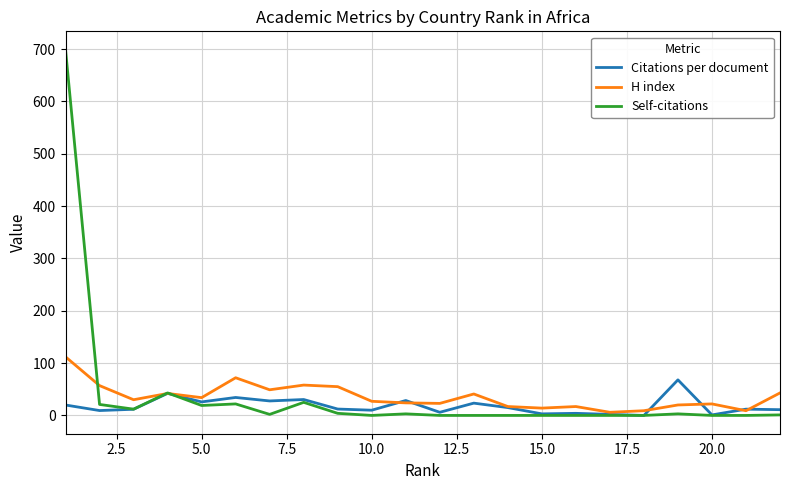

What is the highest value of the Citations per document series?

68.0